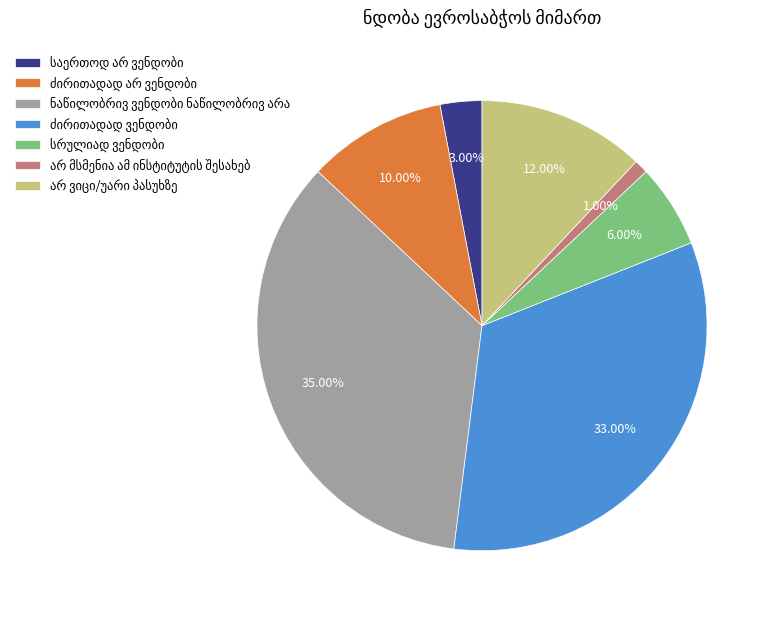

Is there a majority slice in this chart?

No